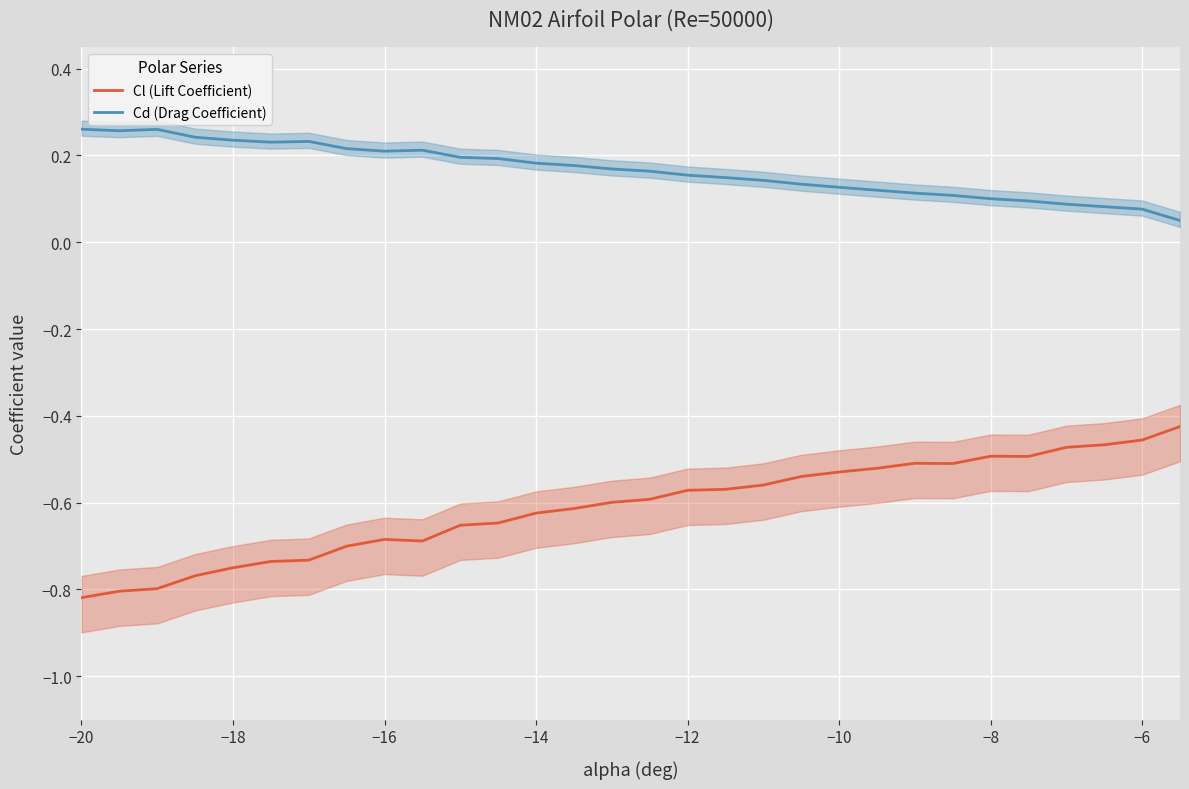

Is this an area chart (filled region under the line)?

No